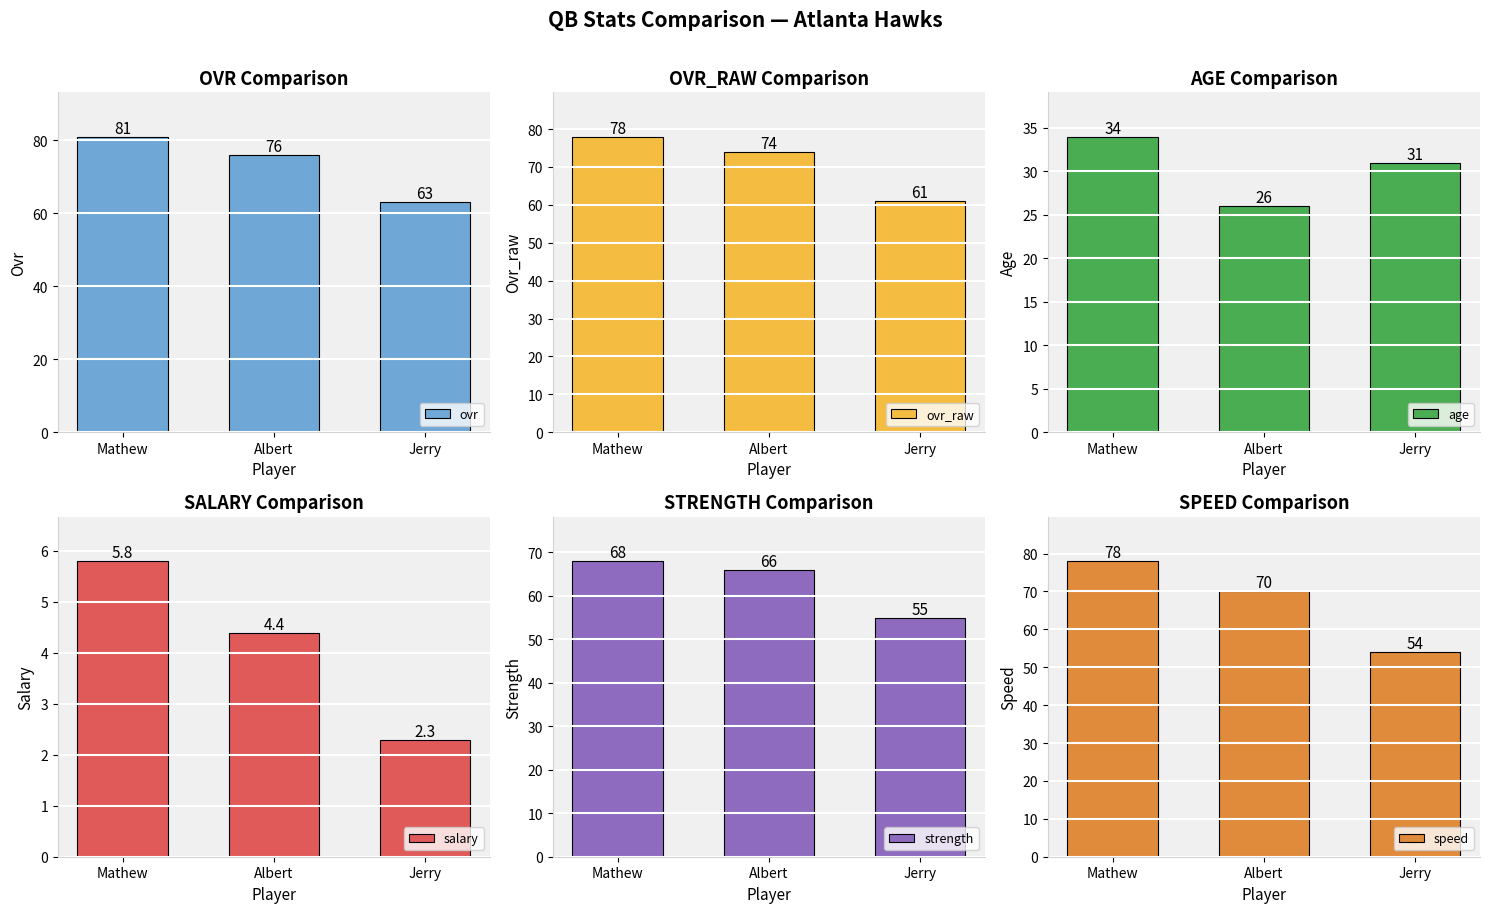

Which series has the largest total across all categories?

ovr